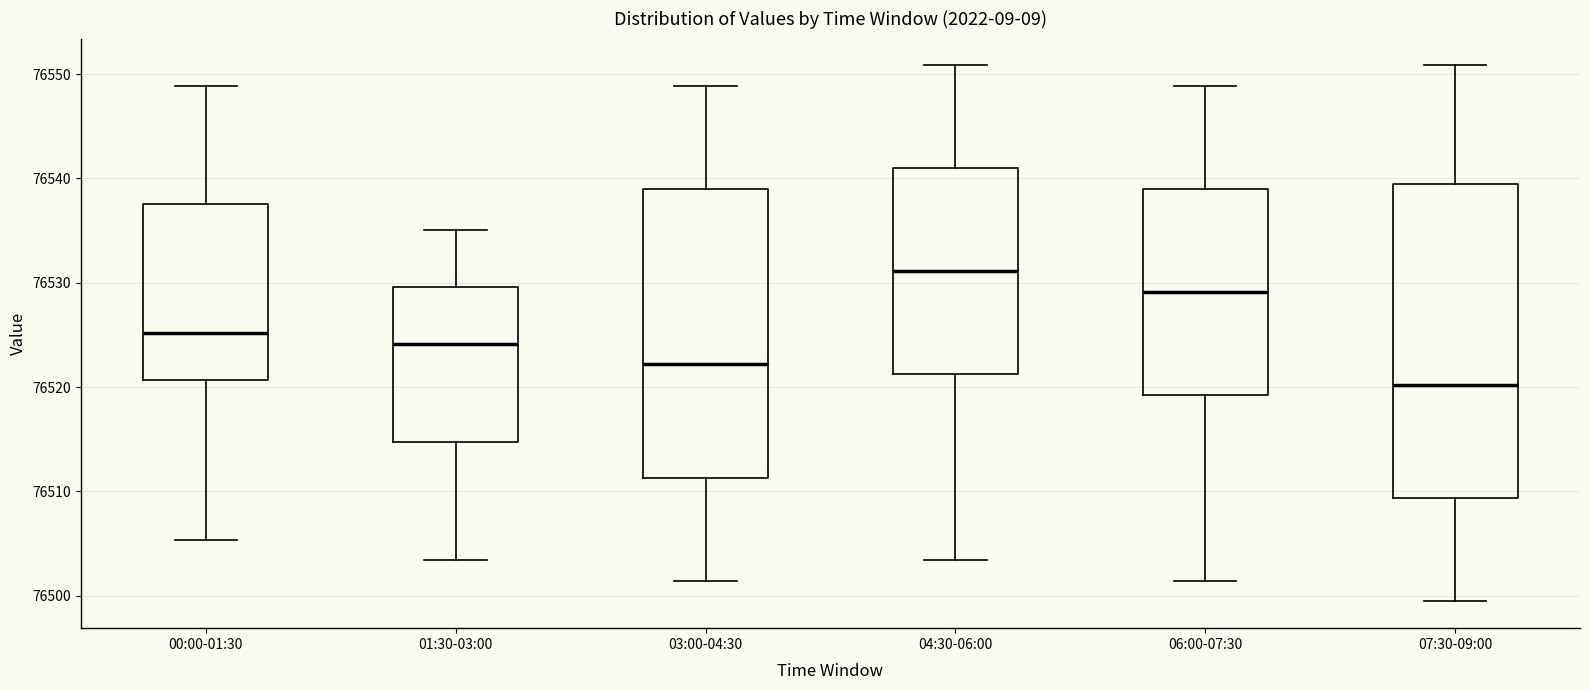

Where does the upper whisker of the box for 06:00-07:30 end on the y-axis? The values are not printed on the chart, so give them approximately, as read against the axis.

76549